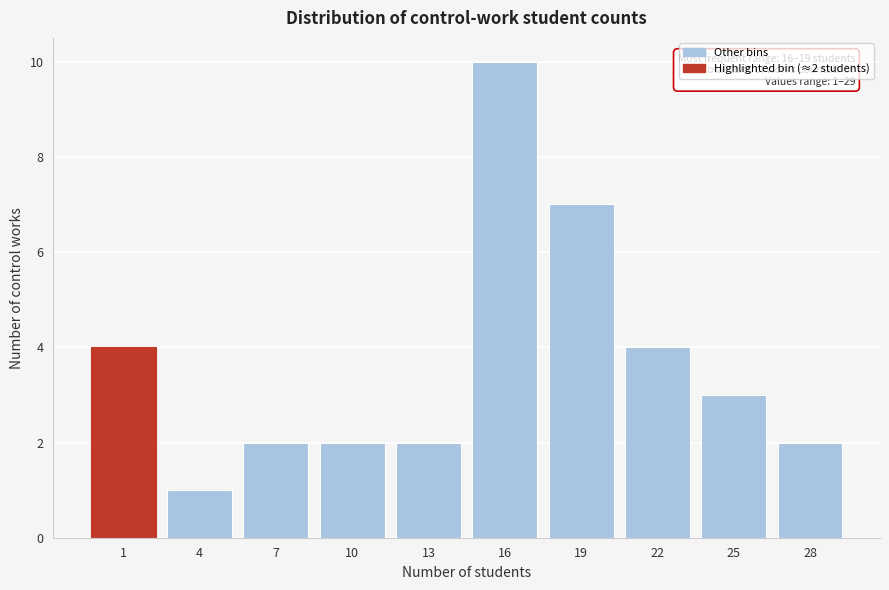

Reading left to right, transcribe all the data shown in this chart.

4	1	2	2	2	10	7	4	3	2